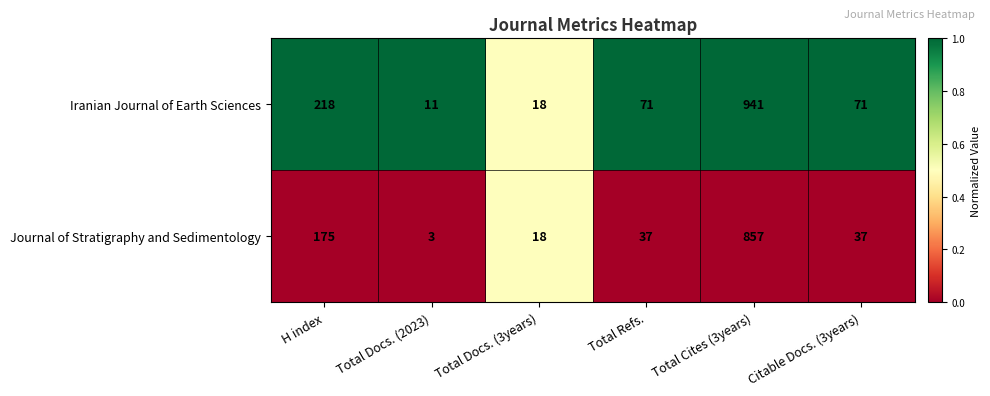

List the series in order of their overall mean, highest first.

Iranian Journal of Earth Sciences, Journal of Stratigraphy and Sedimentology